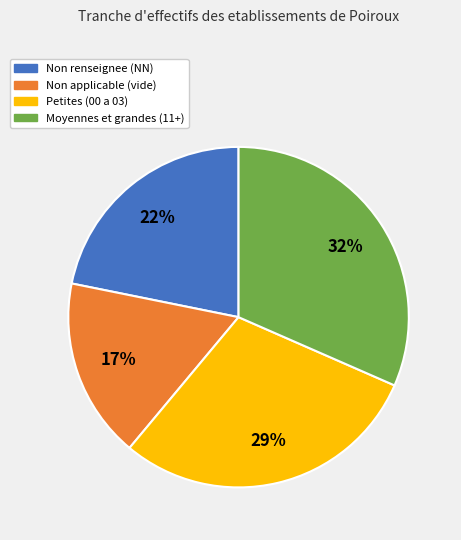

Is there a majority slice in this chart?

No